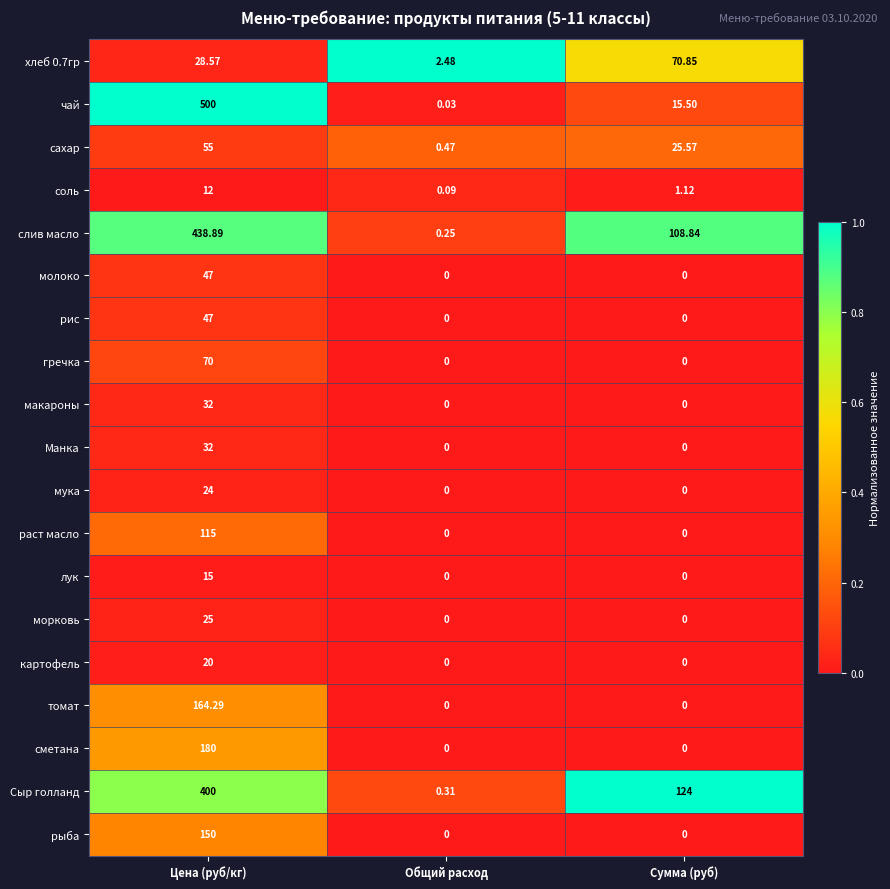

Which series has the largest range (max minus min)?

чай